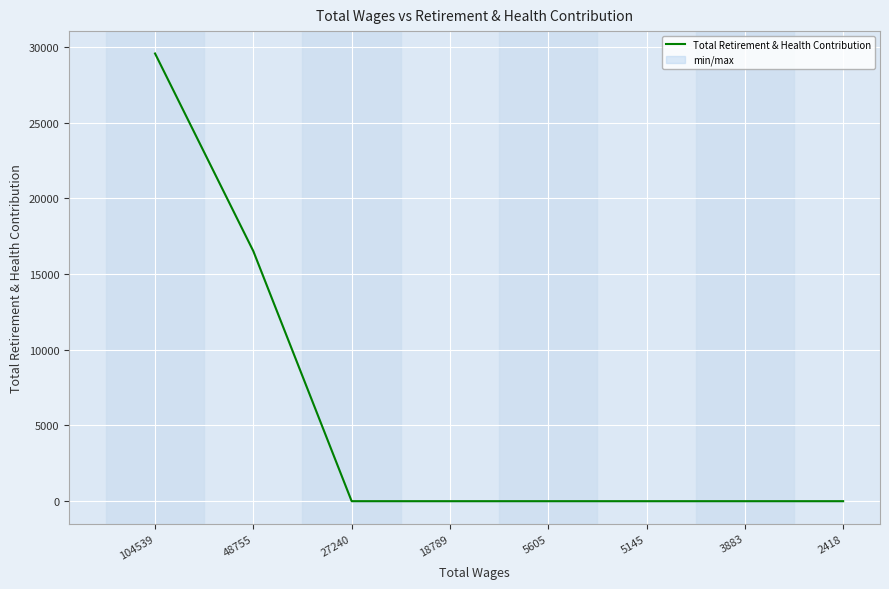

The chart shows a value of 0 at 18789. True or false?

True